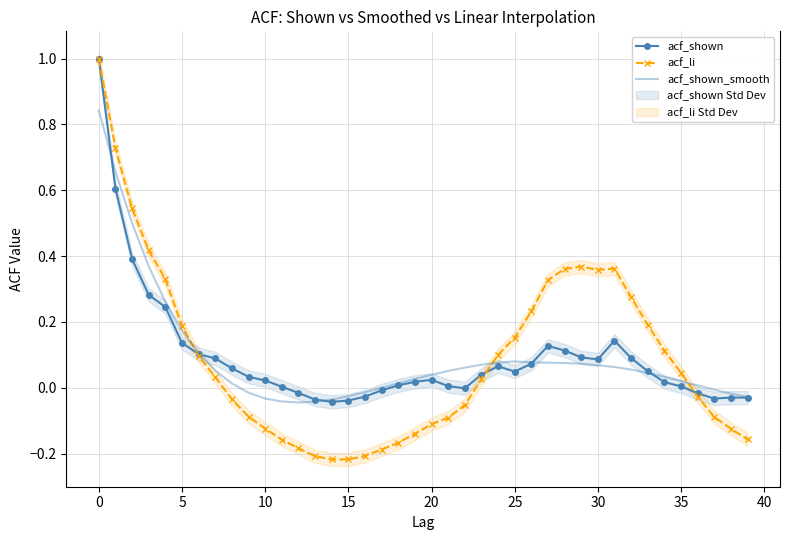

At how many categories does at least one series exceed 0?

31